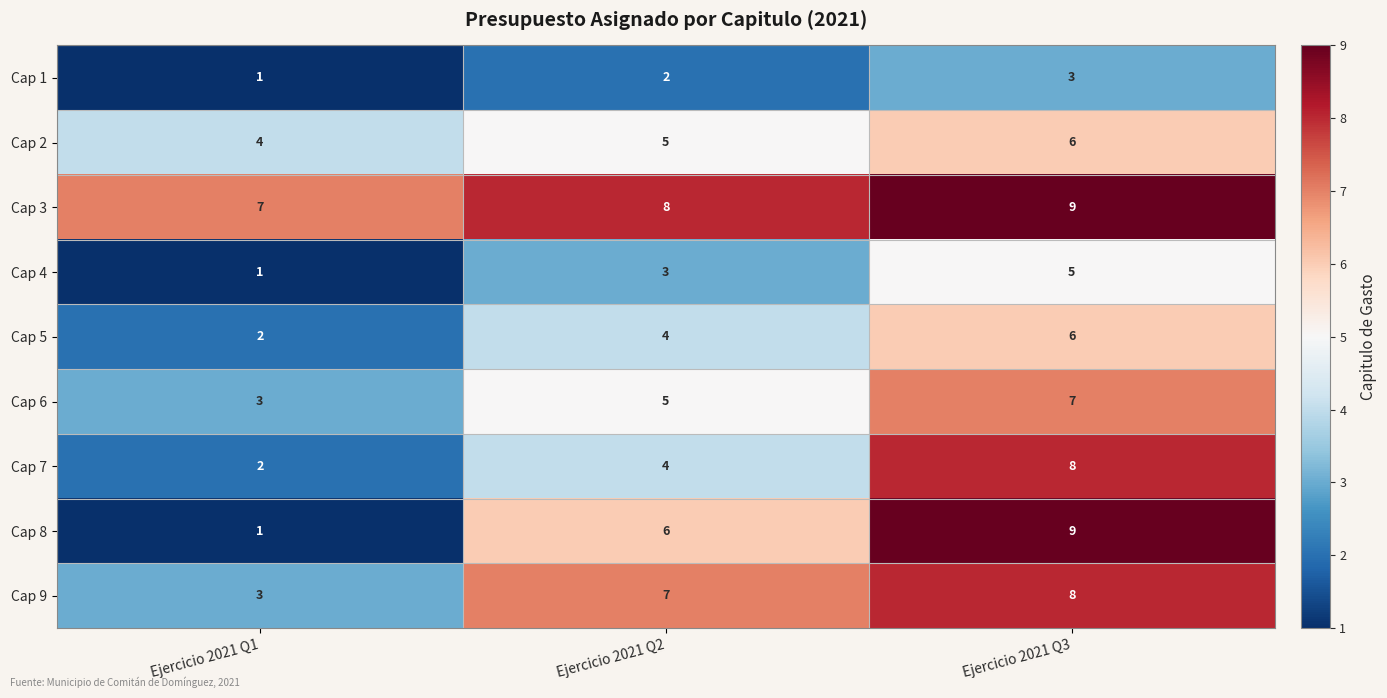

Reading right to left, extract all data points from this chart.

Cap 1: Ejercicio 2021 Q3=3	Ejercicio 2021 Q2=2	Ejercicio 2021 Q1=1
Cap 2: Ejercicio 2021 Q3=6	Ejercicio 2021 Q2=5	Ejercicio 2021 Q1=4
Cap 3: Ejercicio 2021 Q3=9	Ejercicio 2021 Q2=8	Ejercicio 2021 Q1=7
Cap 4: Ejercicio 2021 Q3=5	Ejercicio 2021 Q2=3	Ejercicio 2021 Q1=1
Cap 5: Ejercicio 2021 Q3=6	Ejercicio 2021 Q2=4	Ejercicio 2021 Q1=2
Cap 6: Ejercicio 2021 Q3=7	Ejercicio 2021 Q2=5	Ejercicio 2021 Q1=3
Cap 7: Ejercicio 2021 Q3=8	Ejercicio 2021 Q2=4	Ejercicio 2021 Q1=2
Cap 8: Ejercicio 2021 Q3=9	Ejercicio 2021 Q2=6	Ejercicio 2021 Q1=1
Cap 9: Ejercicio 2021 Q3=8	Ejercicio 2021 Q2=7	Ejercicio 2021 Q1=3